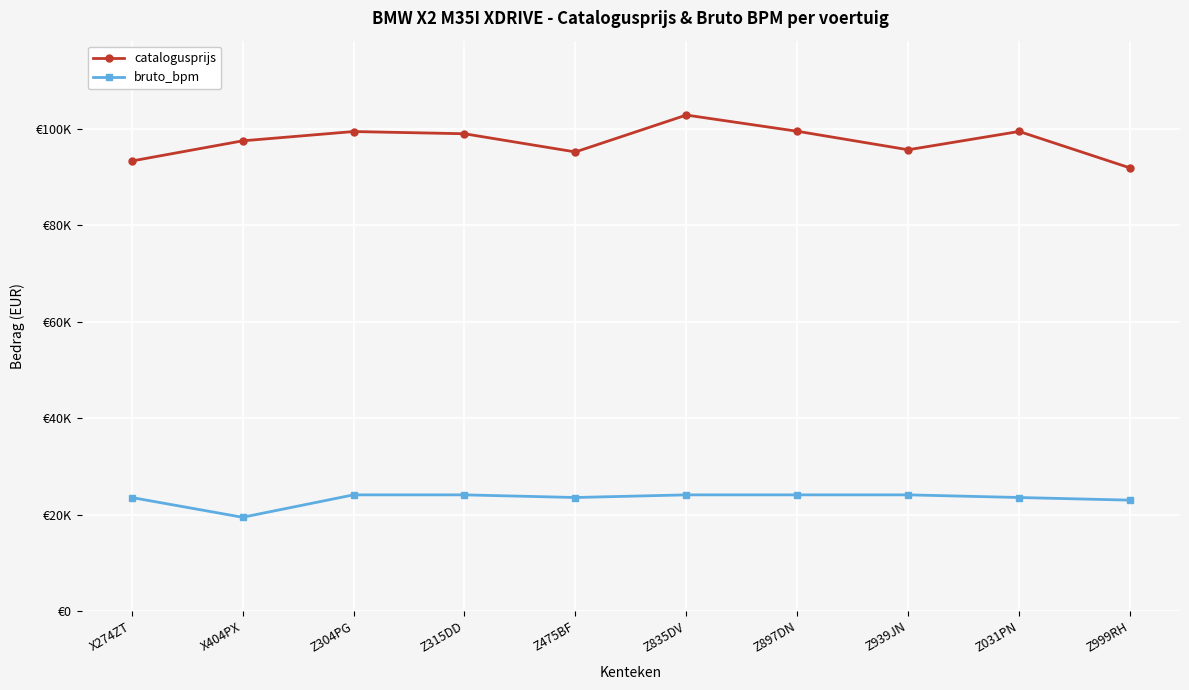

Reading left to right, transcribe all the data shown in this chart.

catalogusprijs: X274ZT=93338	X404PX=97523	Z304PG=99453	Z315DD=98993	Z475BF=95219	Z835DV=102873	Z897DN=99511	Z939JN=95673	Z031PN=99470	Z999RH=91903
bruto_bpm: X274ZT=23537	X404PX=19434	Z304PG=24086	Z315DD=24086	Z475BF=23537	Z835DV=24086	Z897DN=24086	Z939JN=24086	Z031PN=23537	Z999RH=22988